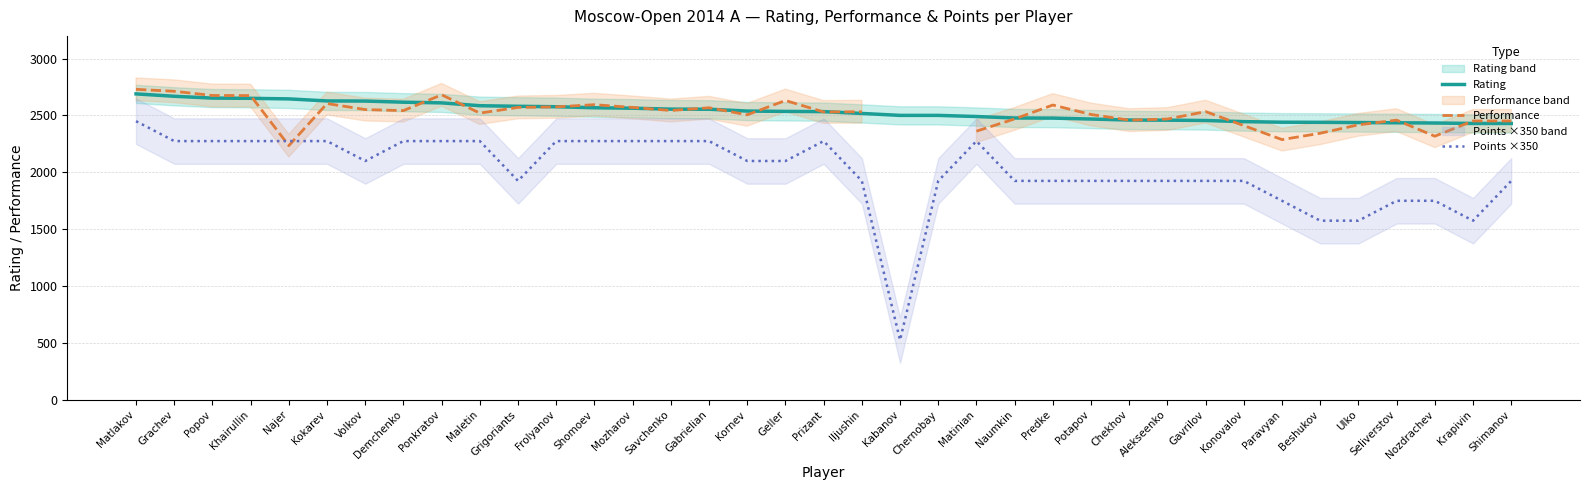

True or false: Performance and Points ×350 intersect in this chart.

True